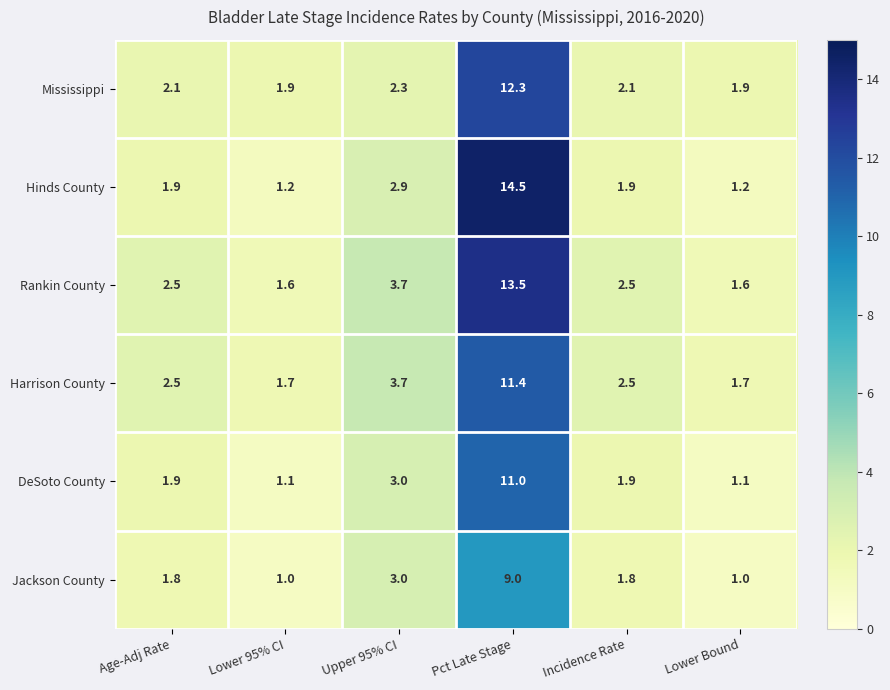

What is the smallest value displayed?

1.0